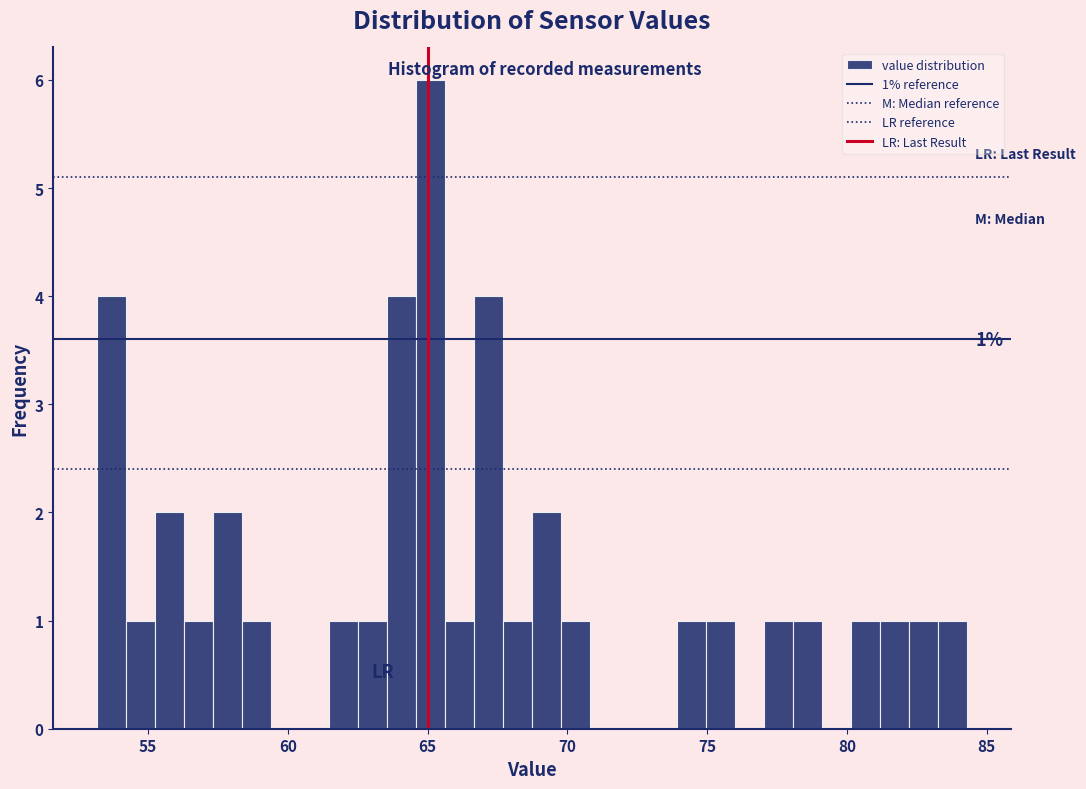

Around what value on the x-axis is the tallest bar? Give the approximate position of its centre, as read against the axis.

65.0